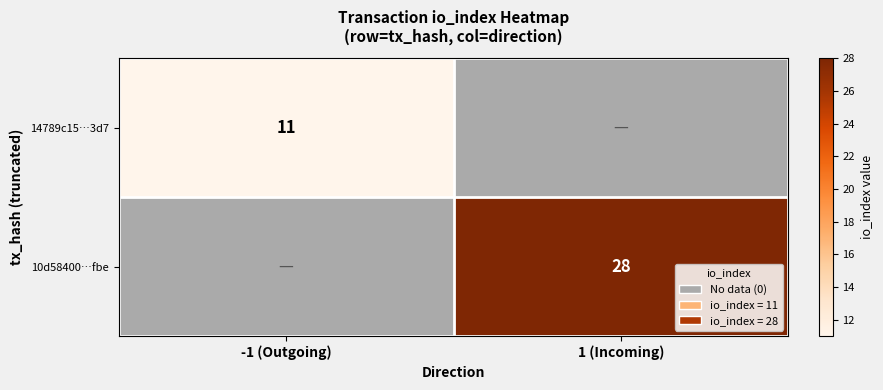

True or false: 10d58400…fbe has a value of 28 at 1 (Incoming).

True